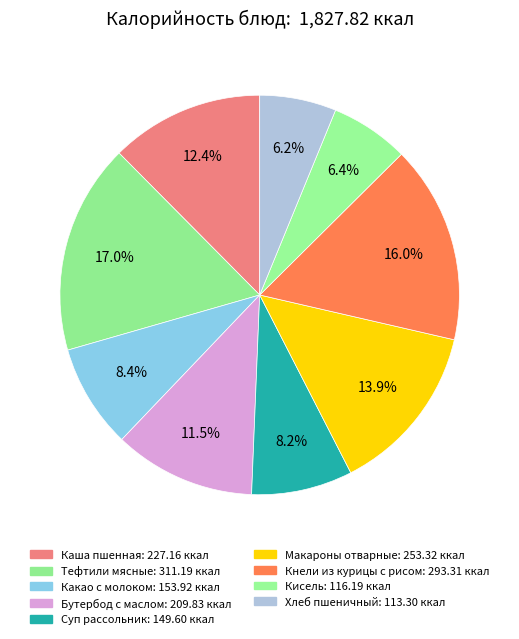

Is there any slice that represents more than half of the pie?

No